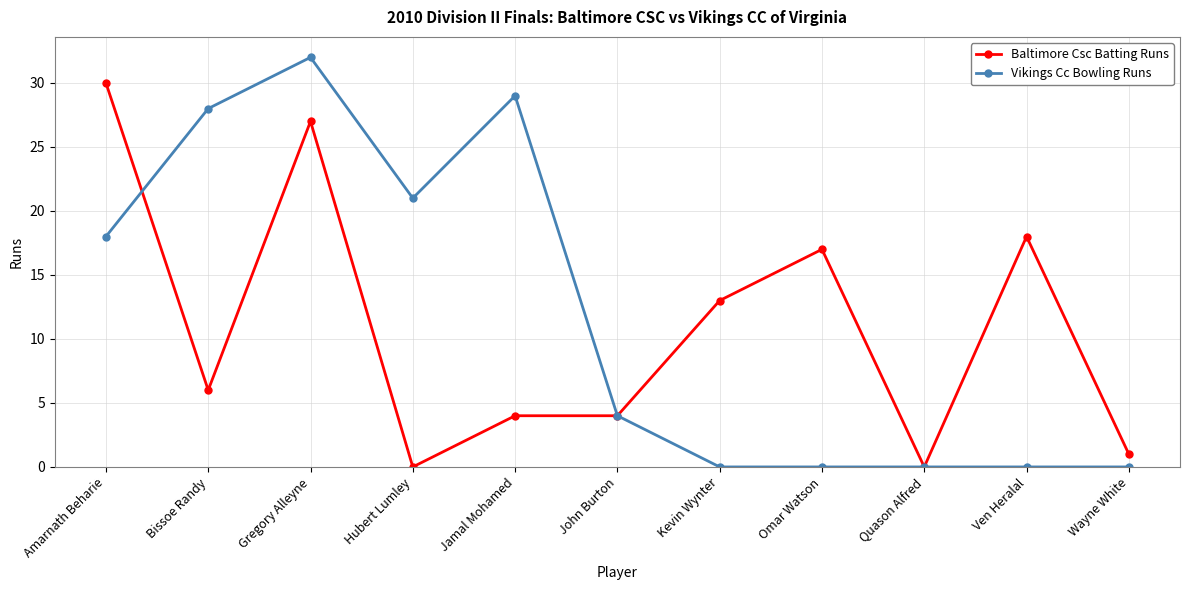

At which category does Baltimore Csc Batting Runs reach its first local valley?

Bissoe Randy